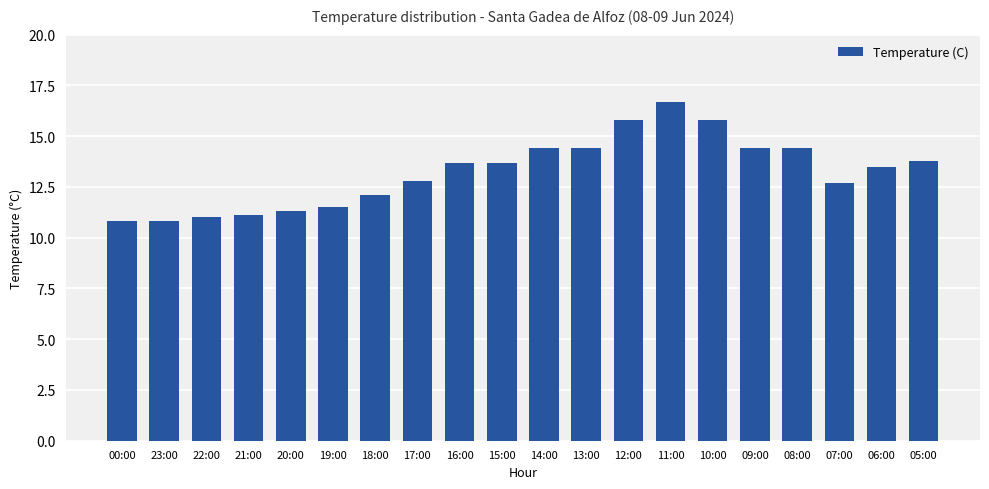

The chart shows a value of 11.0 at 22:00. True or false?

True